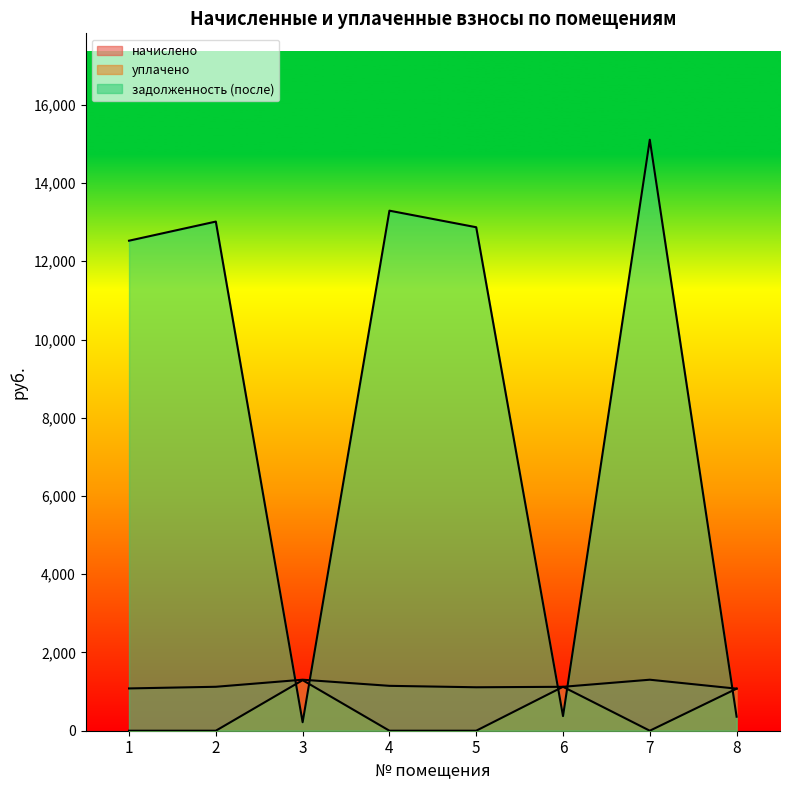

Which category has the lowest value in the уплачено series?

1